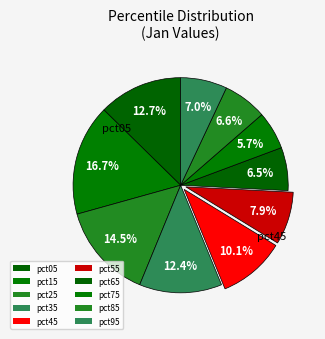

To the nearest percent, what is the average slice percentage?

10%